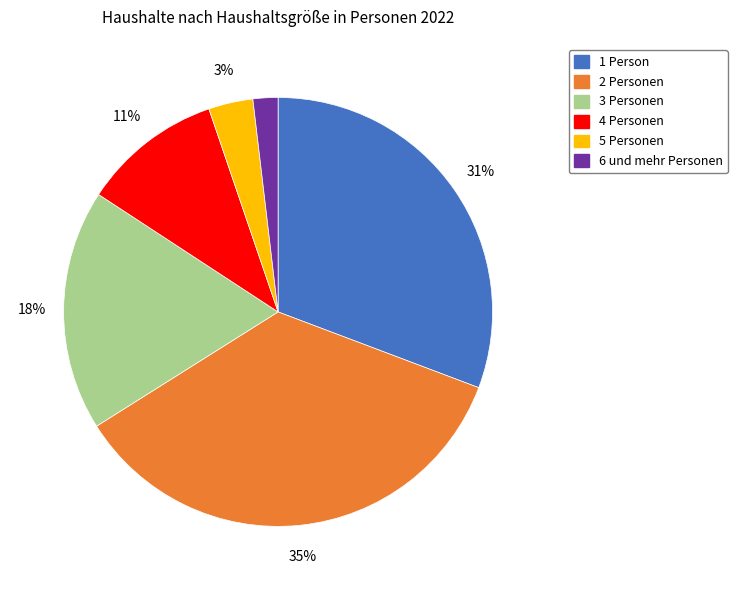

Between 1 Person and 3 Personen, which is larger?

1 Person